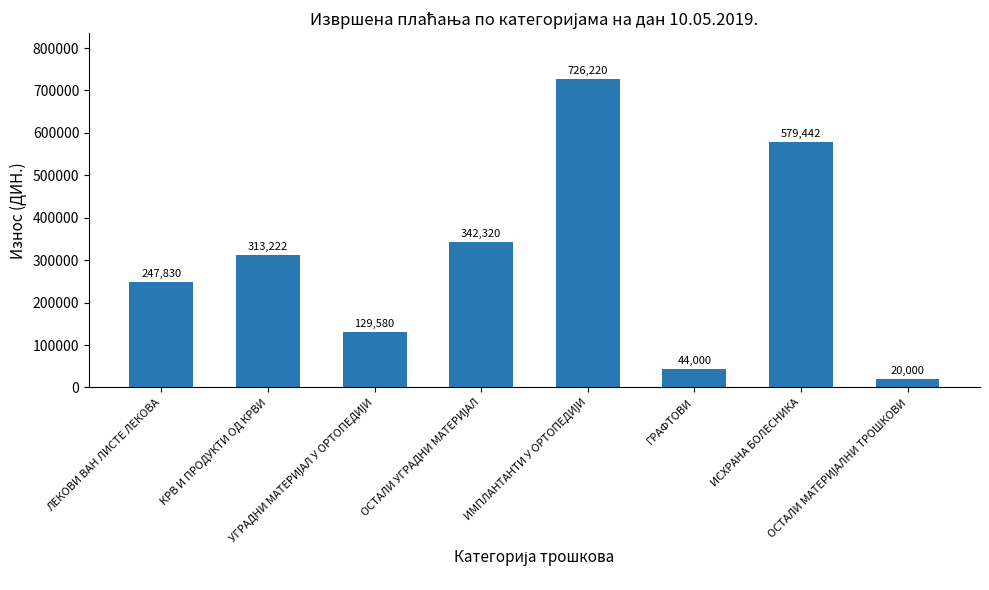

What is the value of the 3rd bar from the left?

129580.0